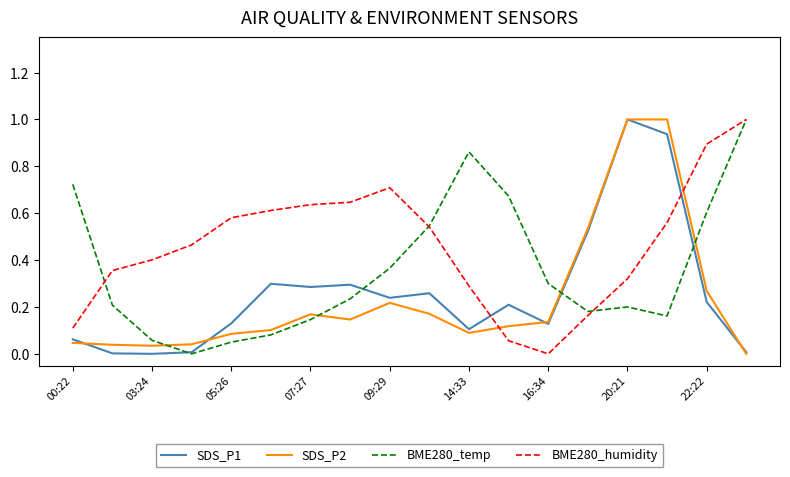

True or false: SDS_P2 and BME280_humidity intersect in this chart.

True